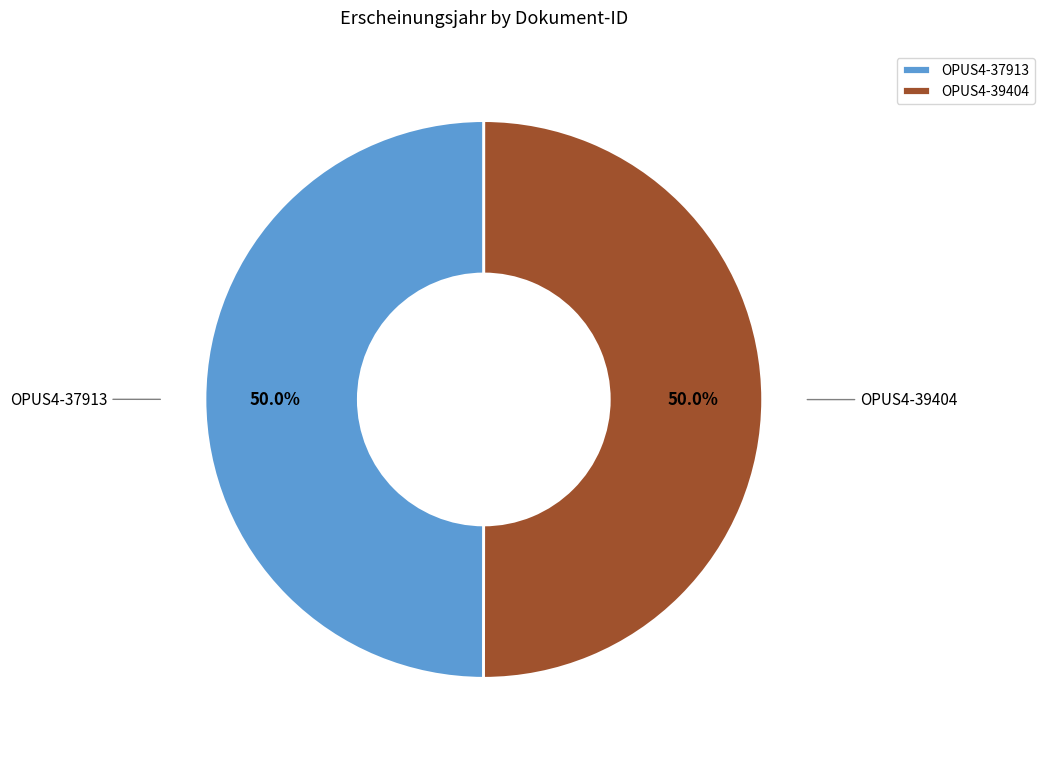

Combined, what portion of the pie is OPUS4-39404 and OPUS4-37913?

100.0%